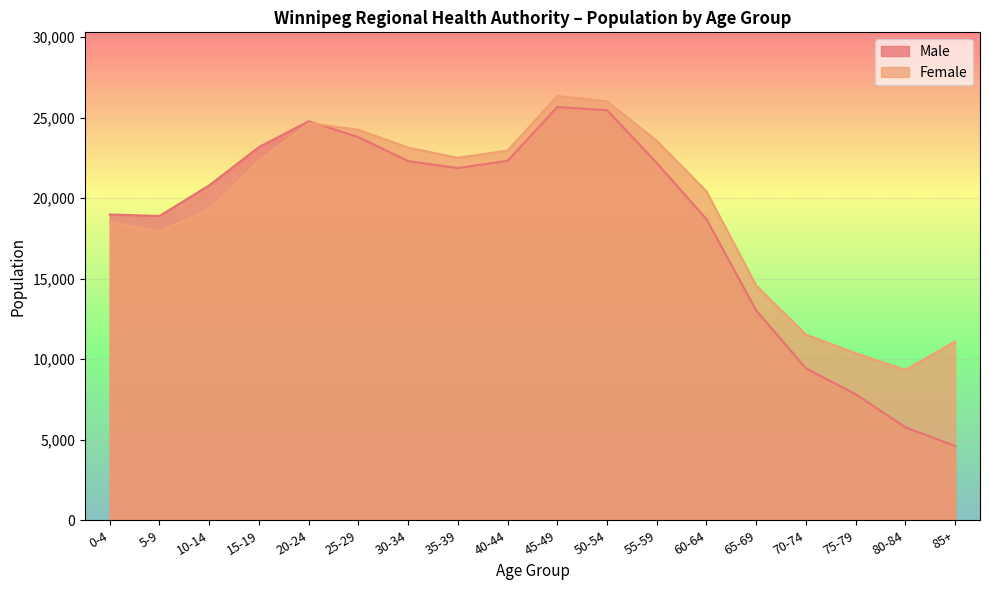

The value of Female at 5-9 is 12455. True or false?

False